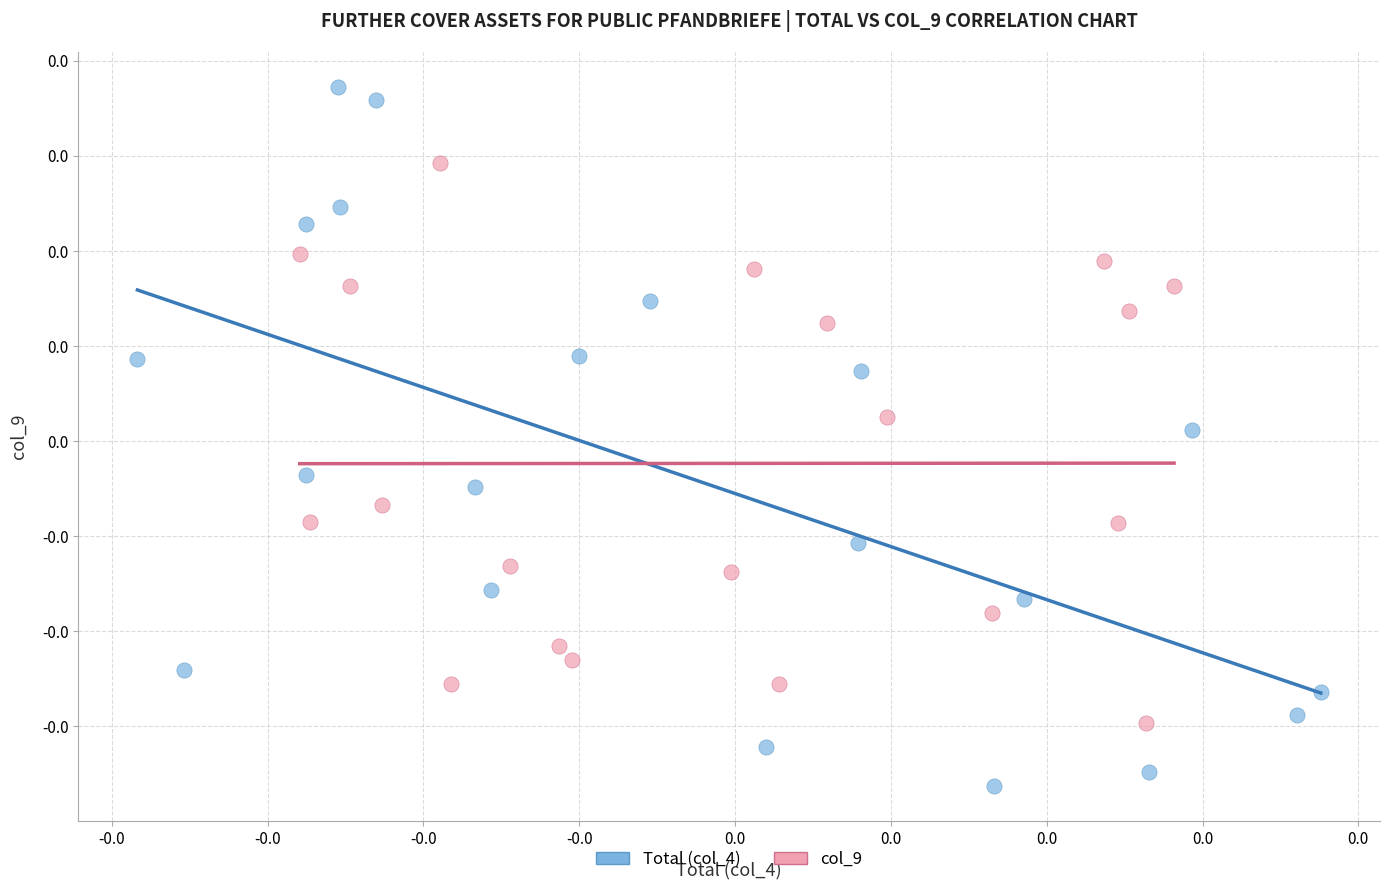

Which series contains the highest Y value?

Total (col_4)